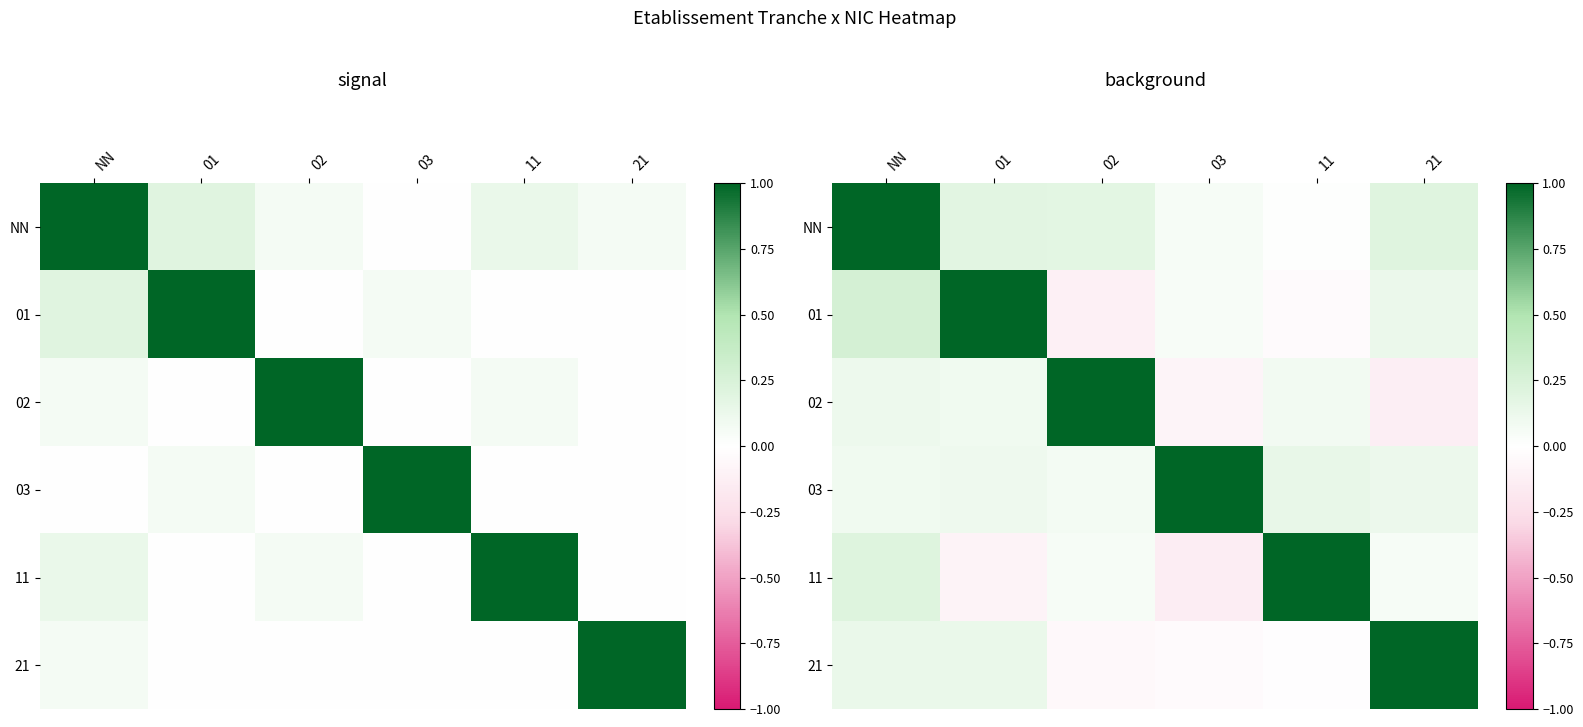

What is the sum of all 11 values?

1.1